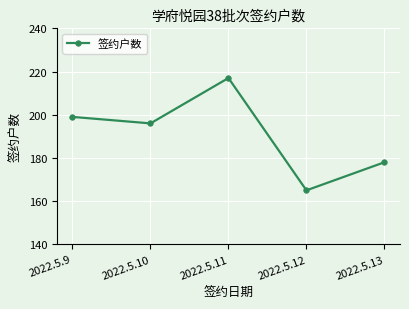

Reading left to right, what are all the values shown in this chart?

199	196	217	165	178